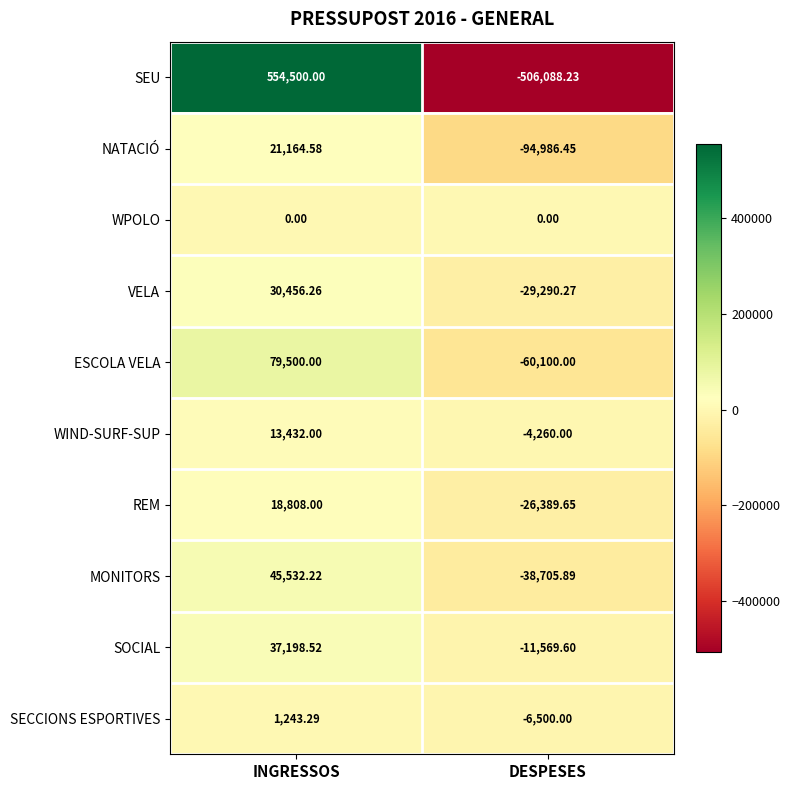

Rank the series by their maximum value, from lowest to highest.

WPOLO, SECCIONS ESPORTIVES, WIND-SURF-SUP, REM, NATACIÓ, VELA, SOCIAL, MONITORS, ESCOLA VELA, SEU